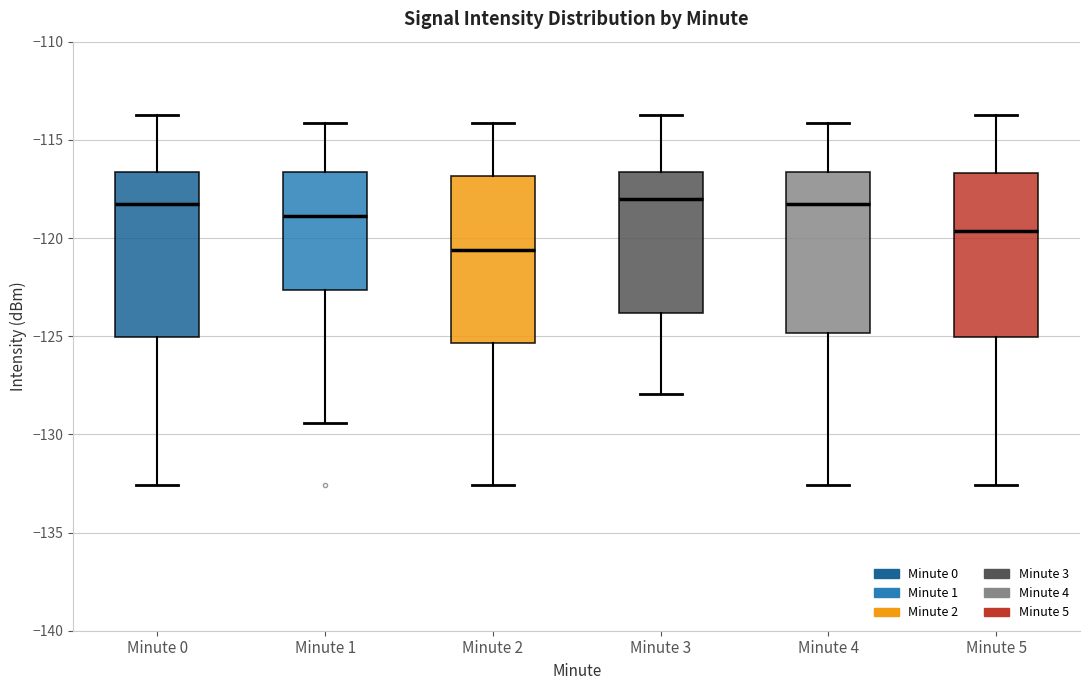

Where is the upper edge of the box for Minute 5 on the y-axis? The values are not printed on the chart, so give them approximately, as read against the axis.

-116.5